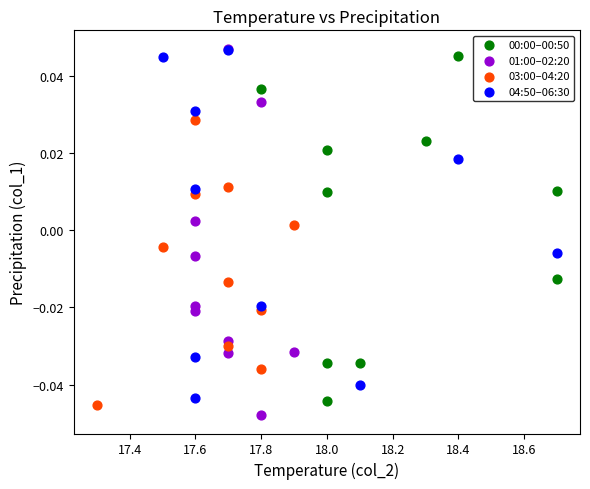

What are all the series names shown in the legend?

00:00–00:50, 01:00–02:20, 03:00–04:20, 04:50–06:30